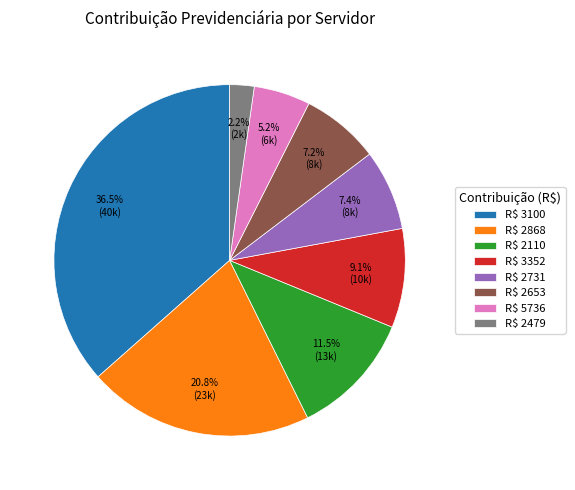

Is there a majority slice in this chart?

No